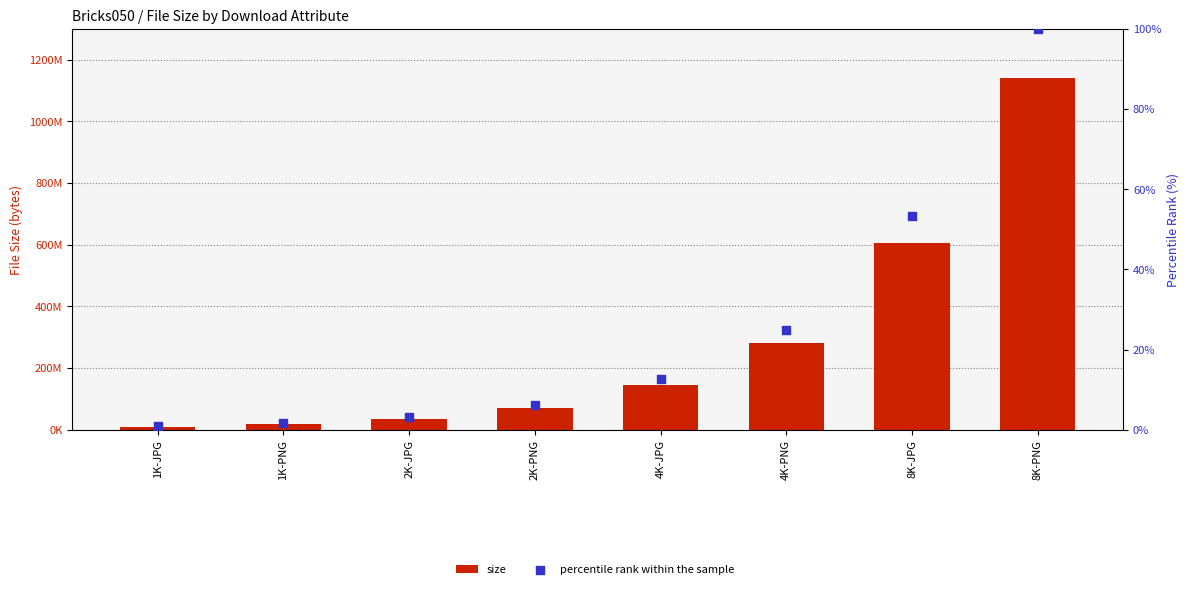

Which series has the largest total across all categories?

size